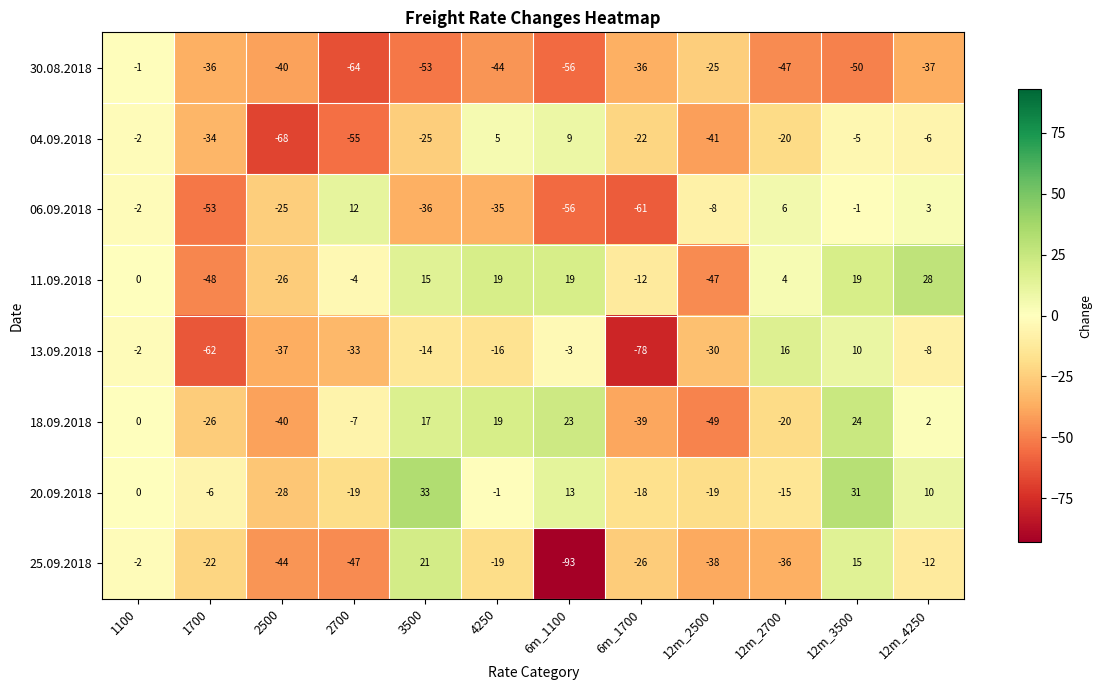

Read the 30.08.2018 value at 12m_2500, to the nearest 10.

-20